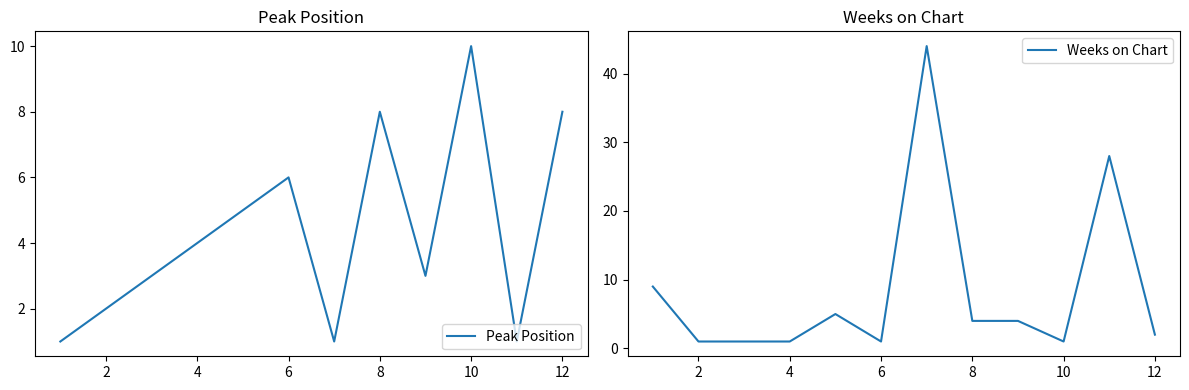

What is the value of the Weeks on Chart point at the 2nd from the left?

1